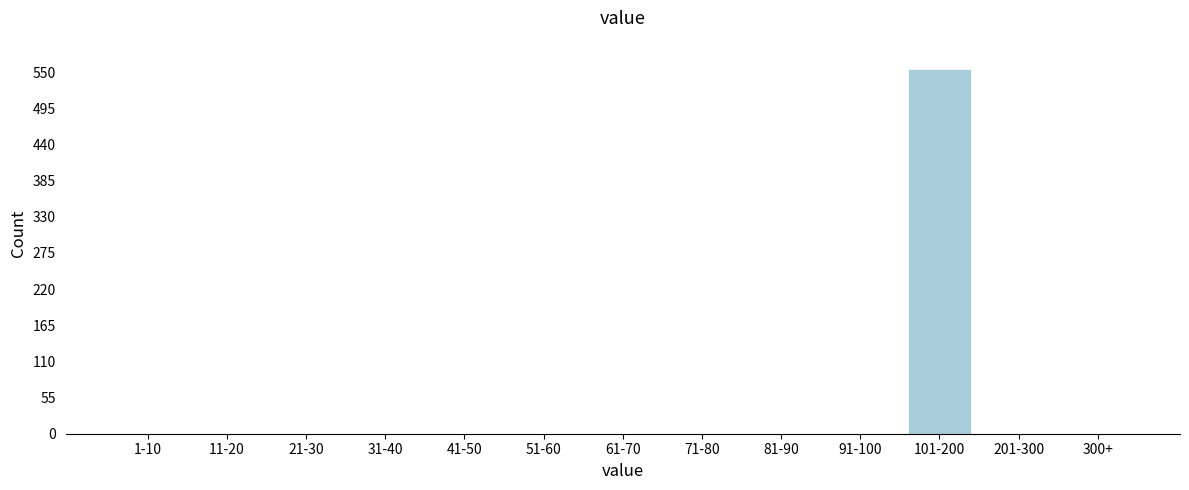

Reading right to left, list all the values displayed in this chart.

300+=0	201-300=0	101-200=555	91-100=0	81-90=0	71-80=0	61-70=0	51-60=0	41-50=0	31-40=0	21-30=0	11-20=0	1-10=0